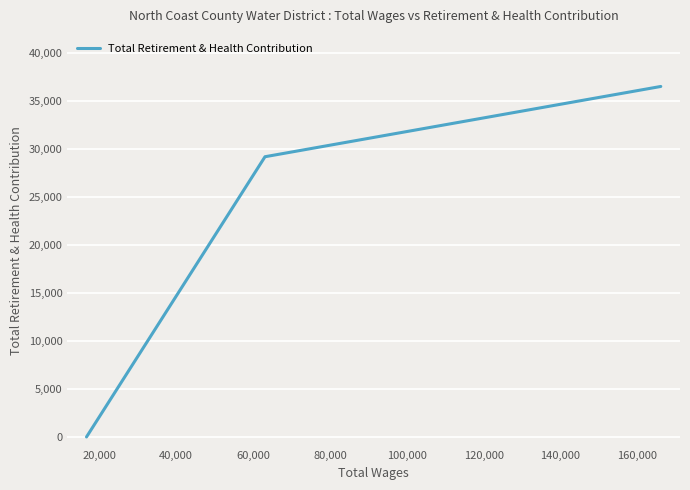

Reading left to right, extract all data points from this chart.

0	29171	36486